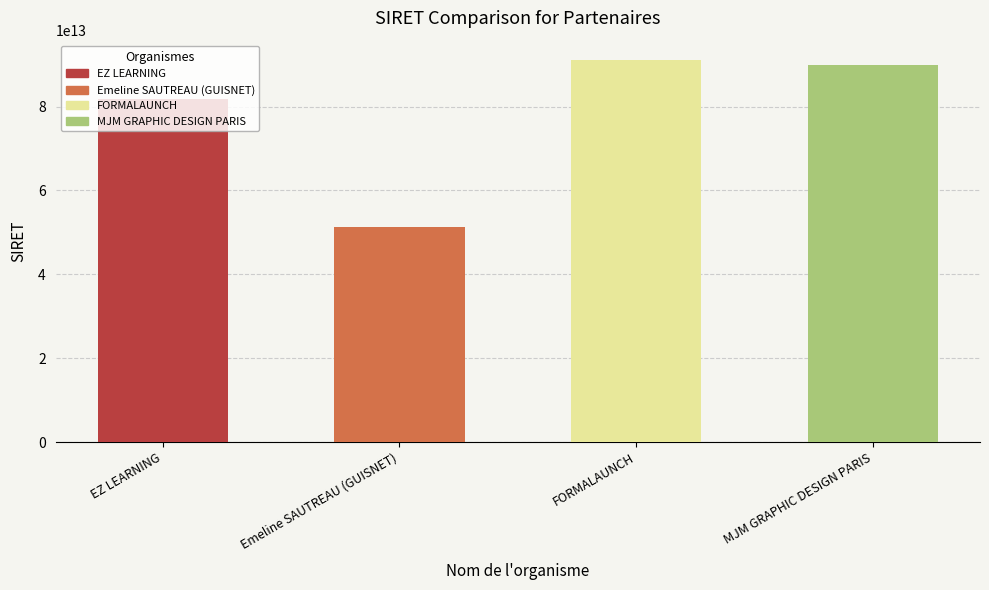

List the labels in order of value, largest first.

FORMALAUNCH, MJM GRAPHIC DESIGN PARIS, EZ LEARNING, Emeline SAUTREAU (GUISNET)